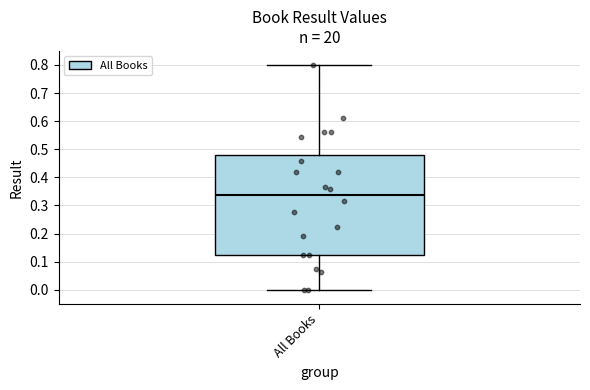

Read this box plot against the y-axis: the position of the median line, the range covered by the box, and the ends of both whiskers. The values are not printed on the chart, so give them approximately, as read against the axis.

median 0.34, box 0.12 to 0.48, whiskers 0.00 to 0.80